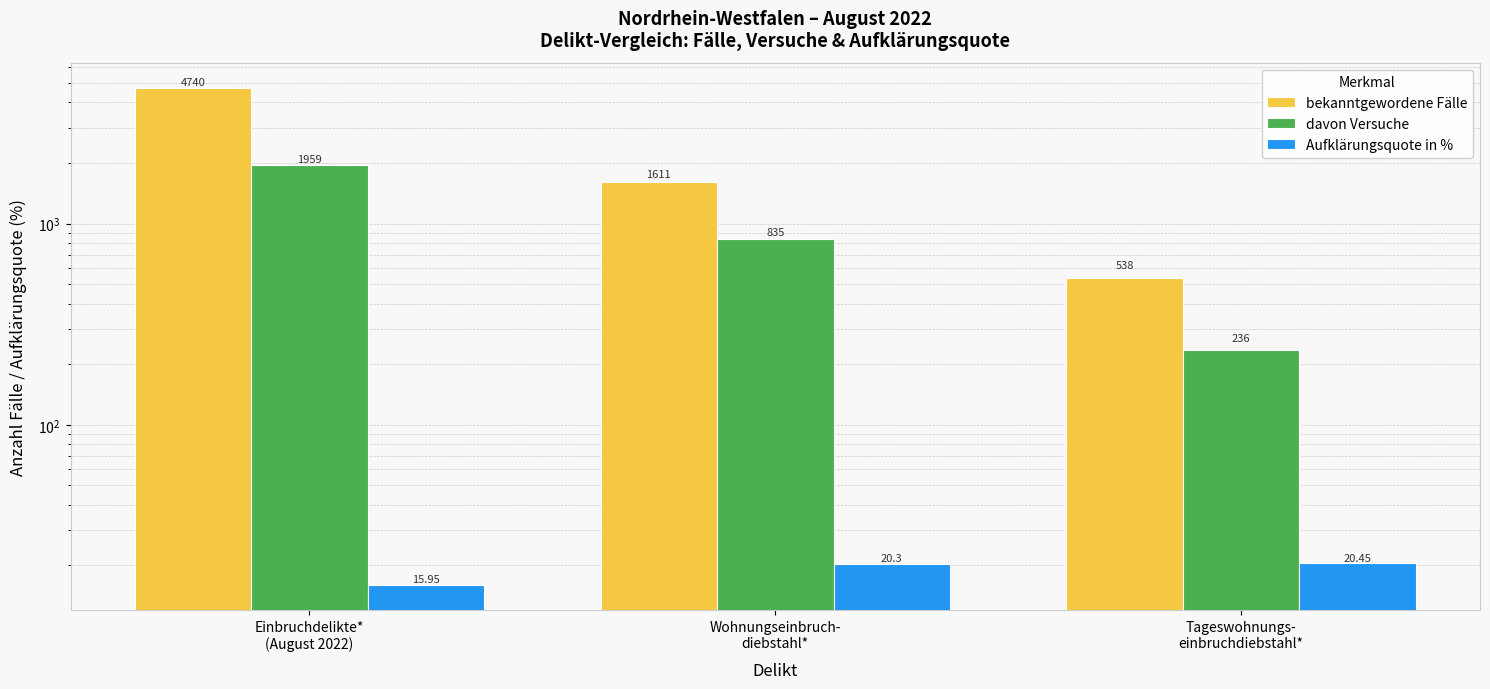

Which series changed the most between Wohnungseinbruch-
diebstahl* and Tageswohnungs-
einbruchdiebstahl*?

bekanntgewordene Fälle